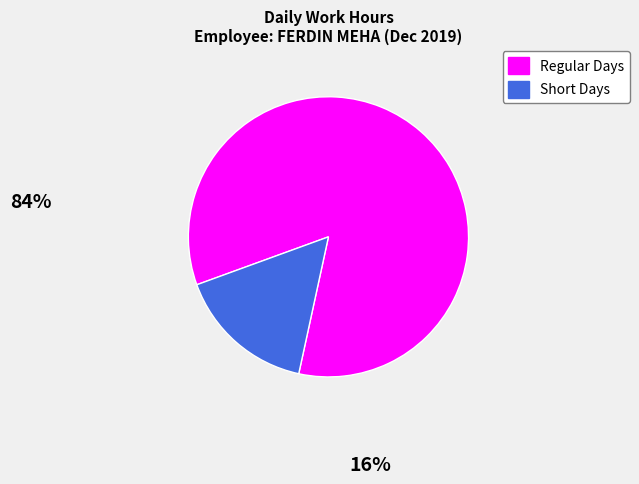

Is there a majority slice in this chart?

Yes